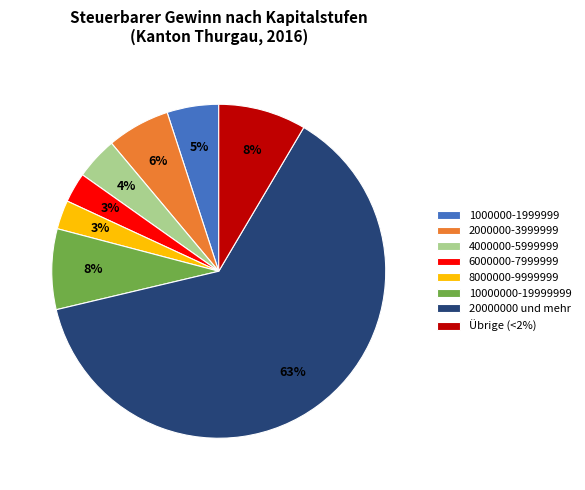

To the nearest percent, what is the average slice percentage?

12%